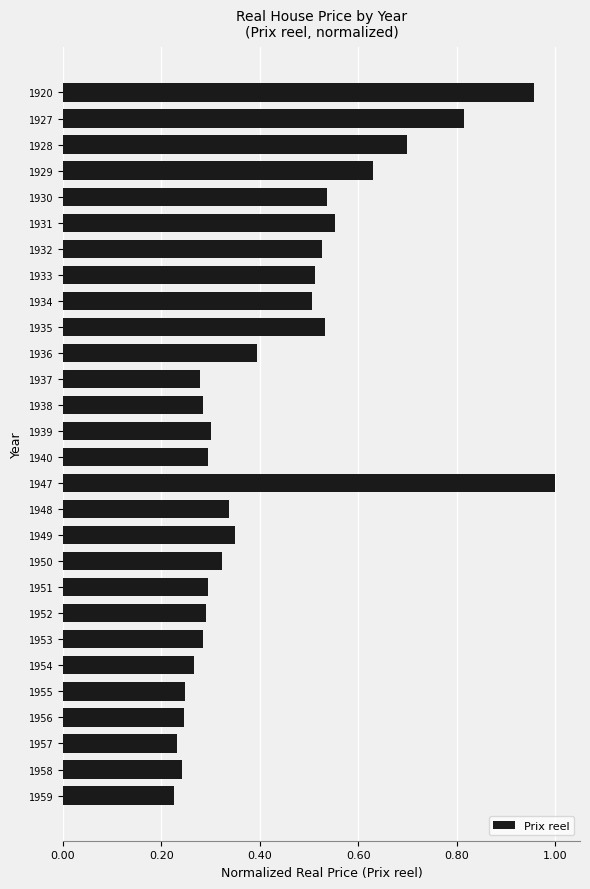

Between 1928 and 1939, which is larger?

1928